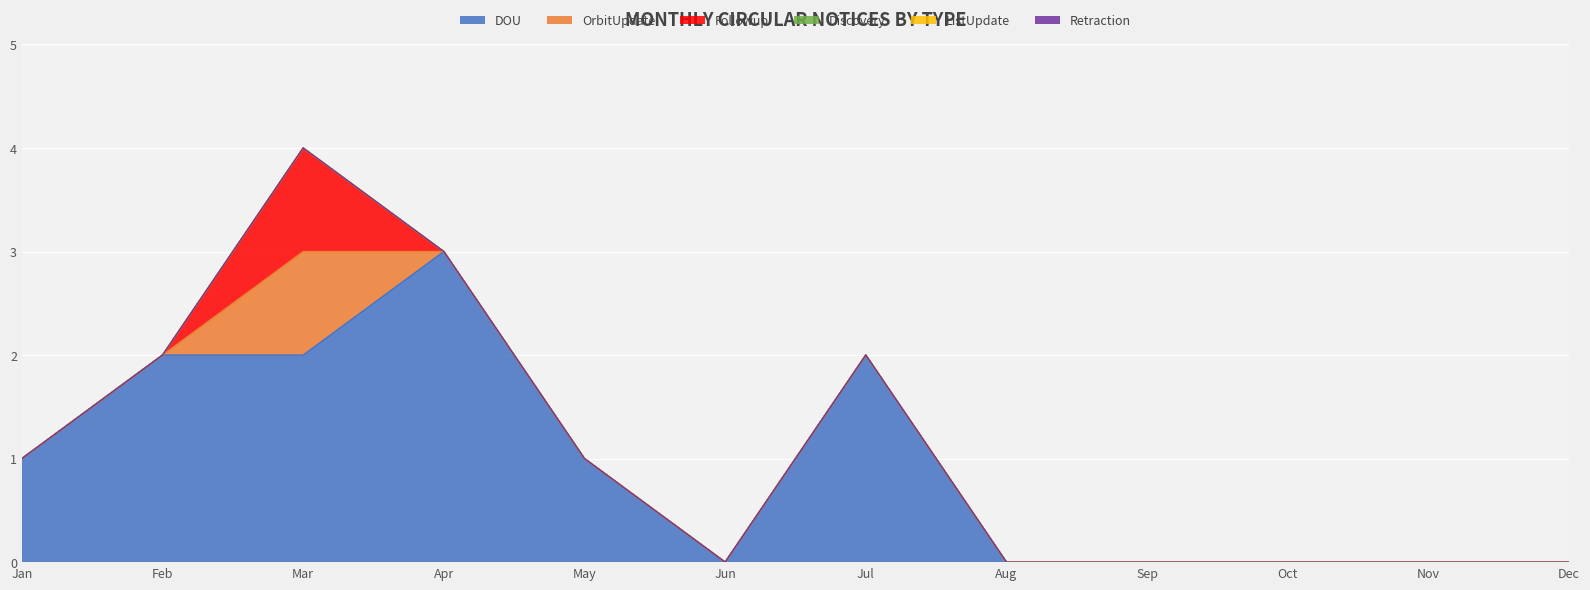

What is the spread (max minus min) of values at May?

1